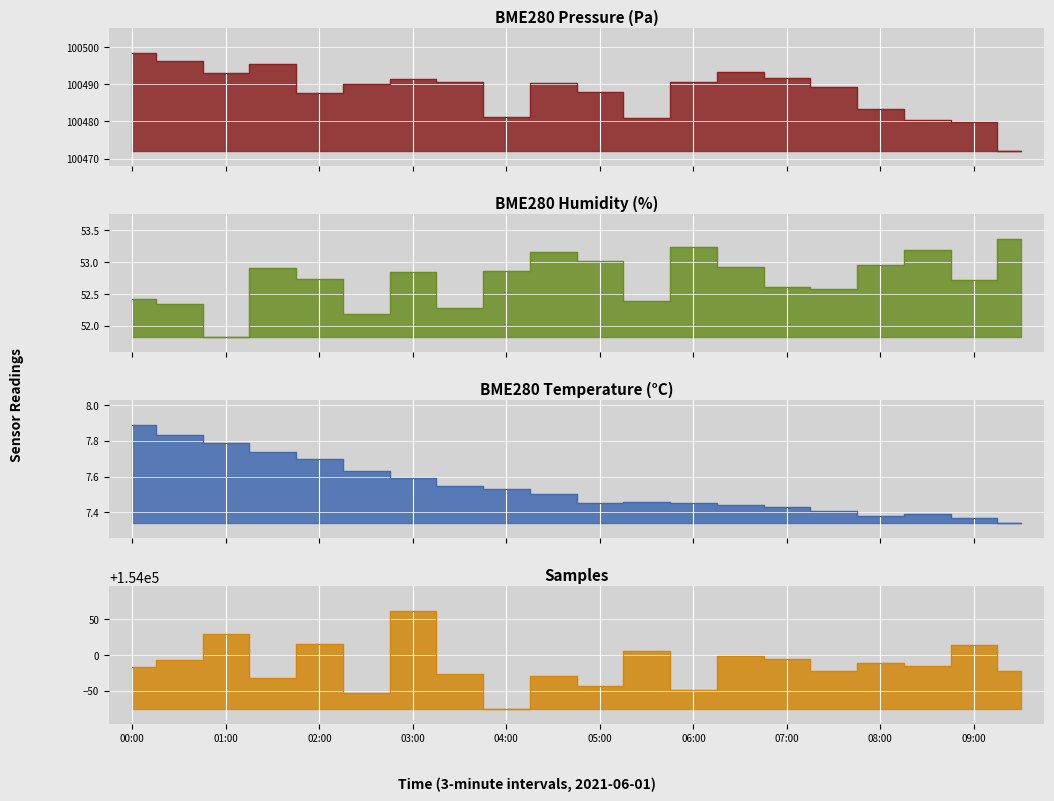

At which category is the sum across all series the highest?

03:00